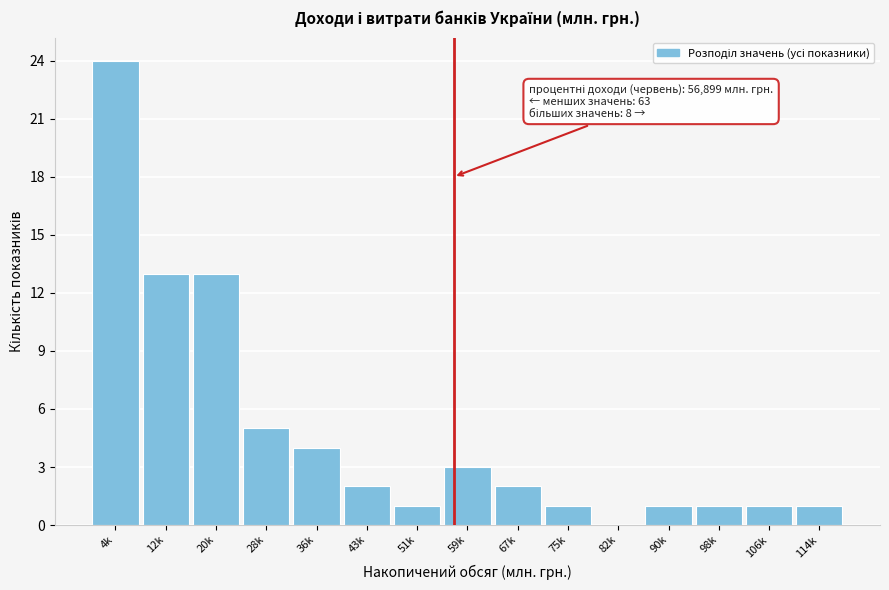

Reading left to right, what are all the values shown in this chart?

4k=24	12k=13	20k=13	28k=5	36k=4	43k=2	51k=1	59k=3	67k=2	75k=1	82k=0	90k=1	98k=1	106k=1	114k=1